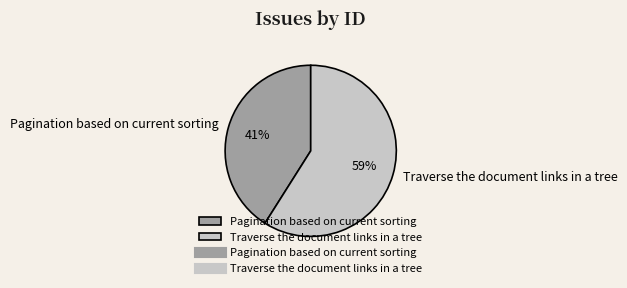

Rank the categories by value from lowest to highest.

Pagination based on current sorting, Traverse the document links in a tree